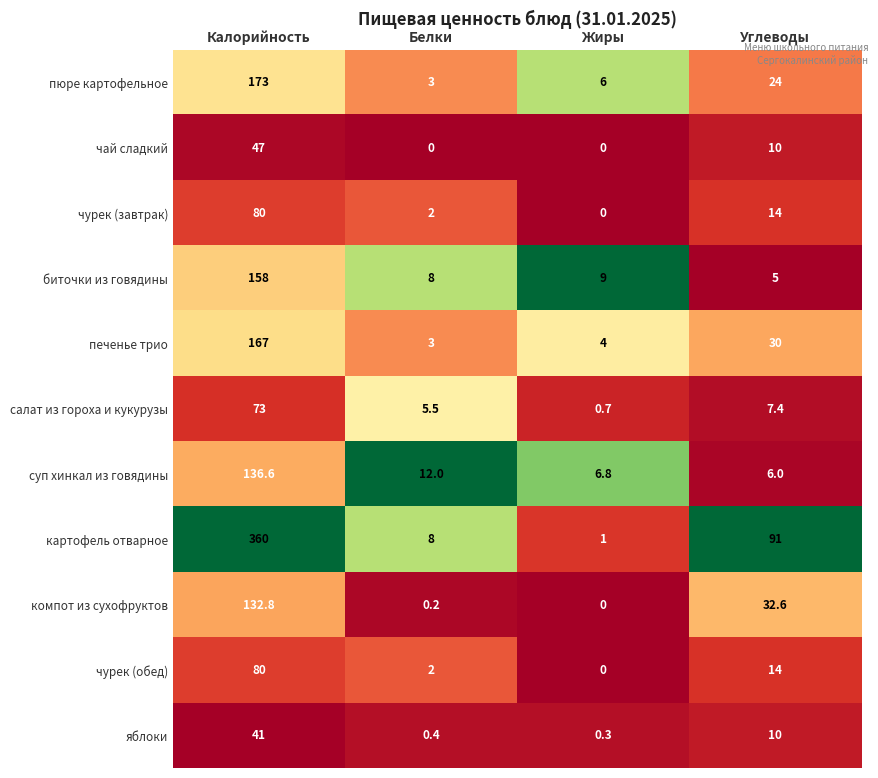

The value of чурек (обед) at Жиры is 0.0. True or false?

True